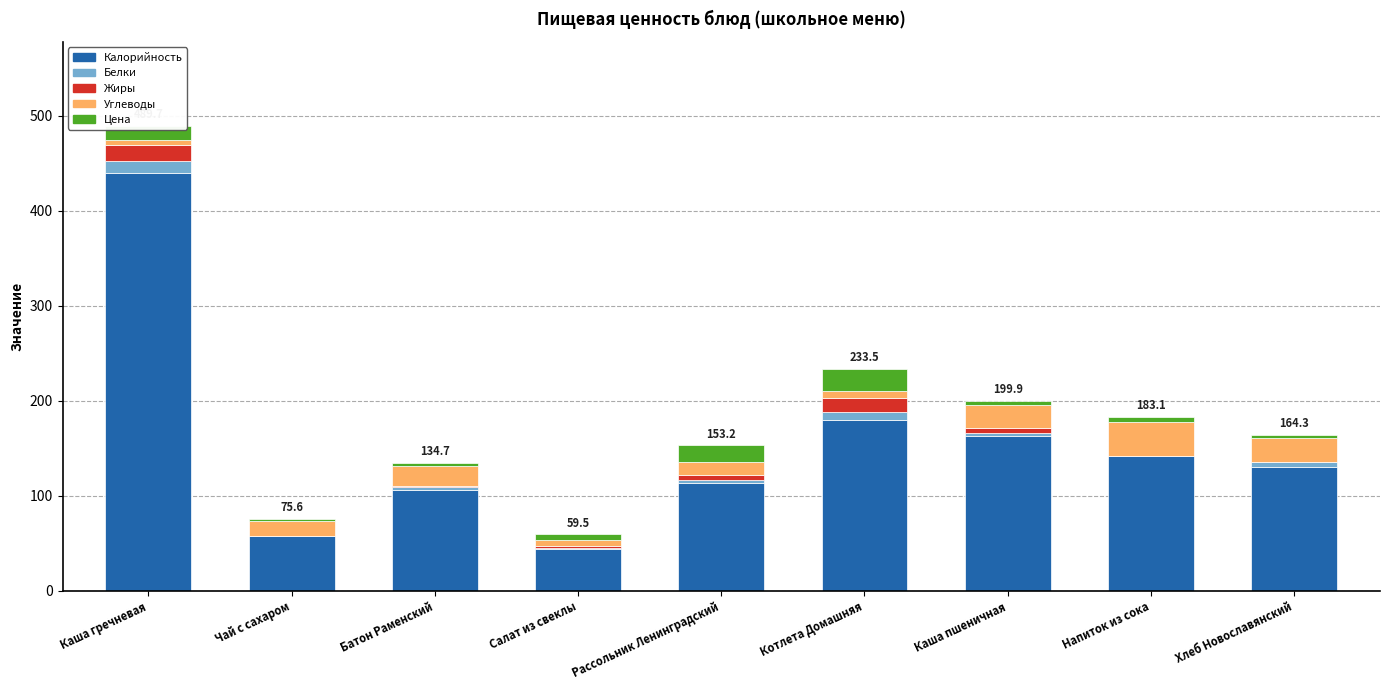

True or false: Калорийность has a value of 44.4 at Салат из свеклы.

True